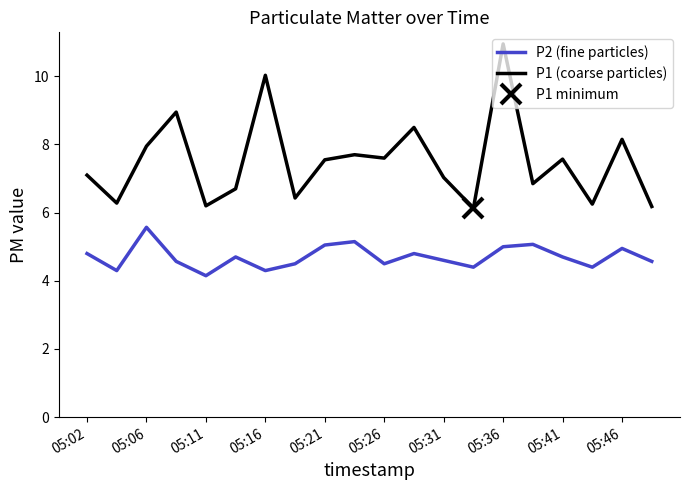

The value of P2 (fine particles) at 05:26 is 4.5. True or false?

True